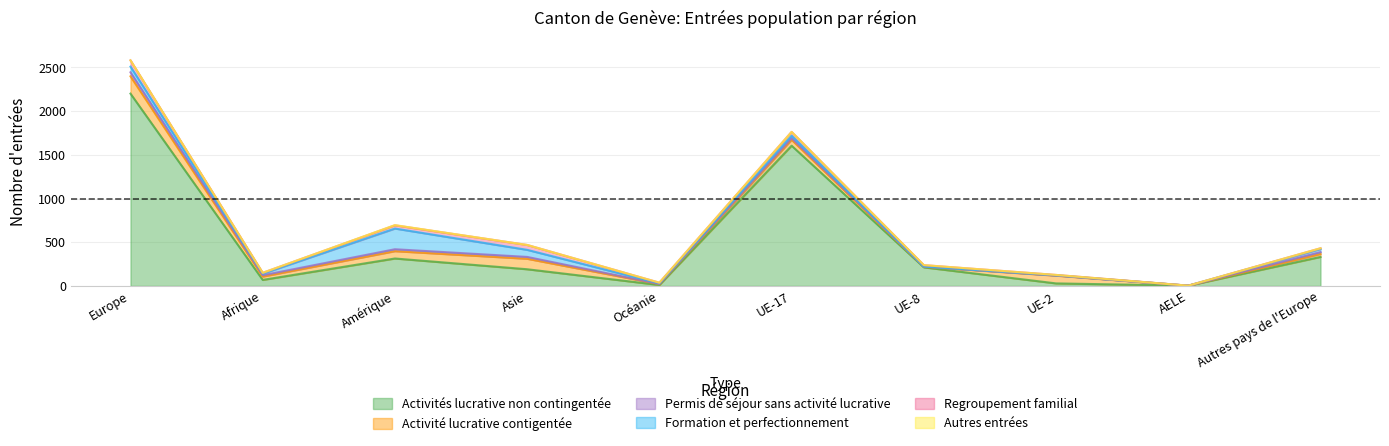

True or false: Autres entrées has a value of 0 at Afrique.

True